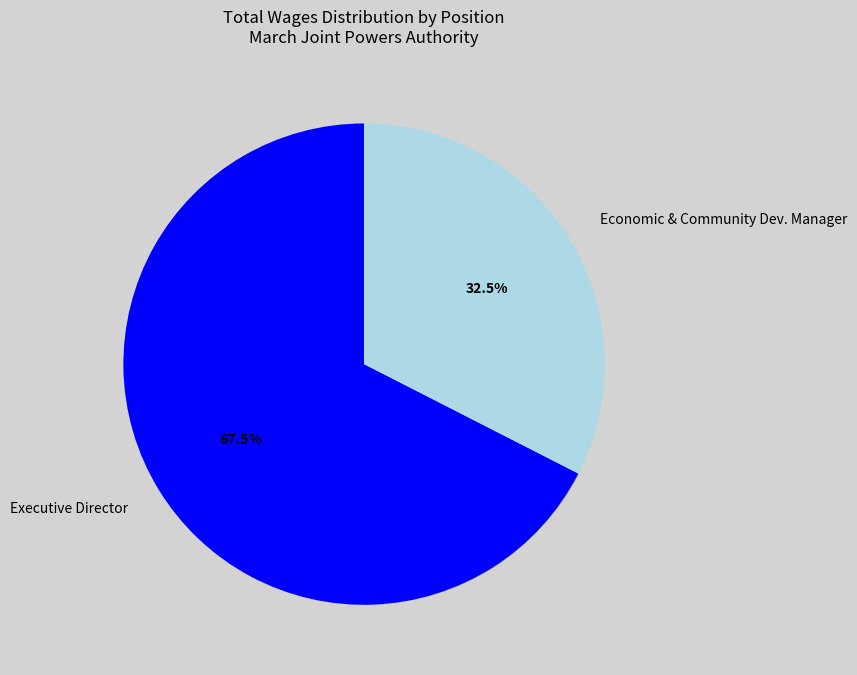

Is there a majority slice in this chart?

Yes